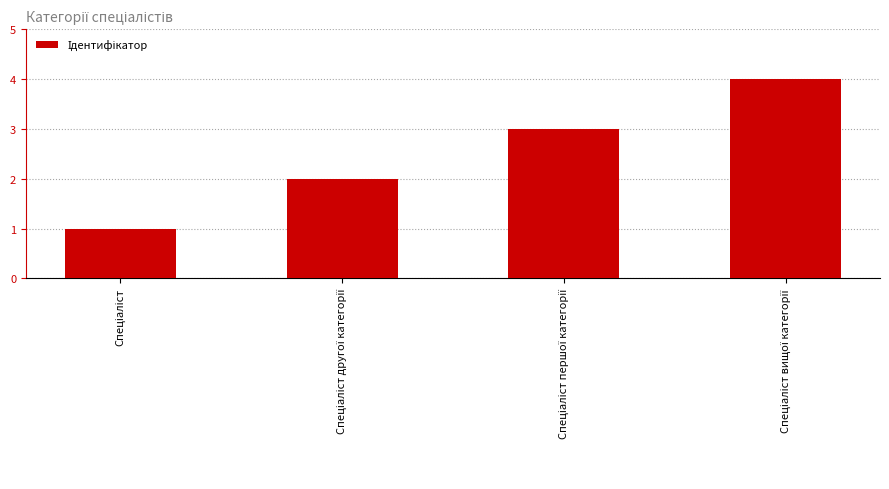

What is the minimum value shown in the chart?

1